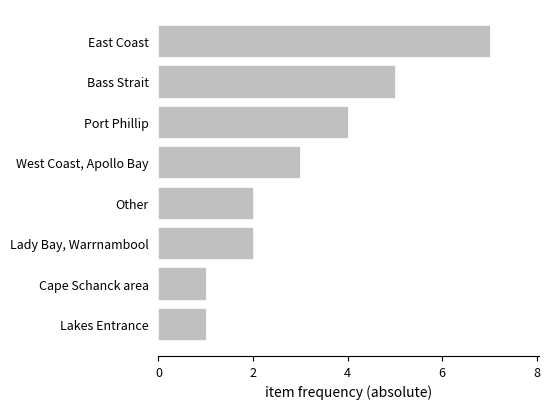

What is the difference between the maximum and second lowest values?

6